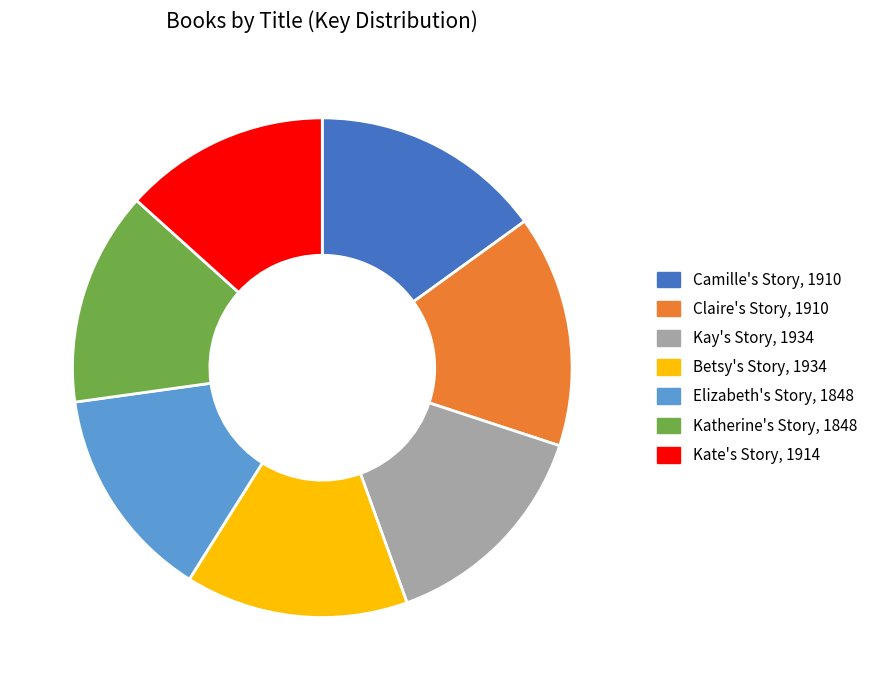

Is Camille's Story, 1910 the majority of the pie?

No